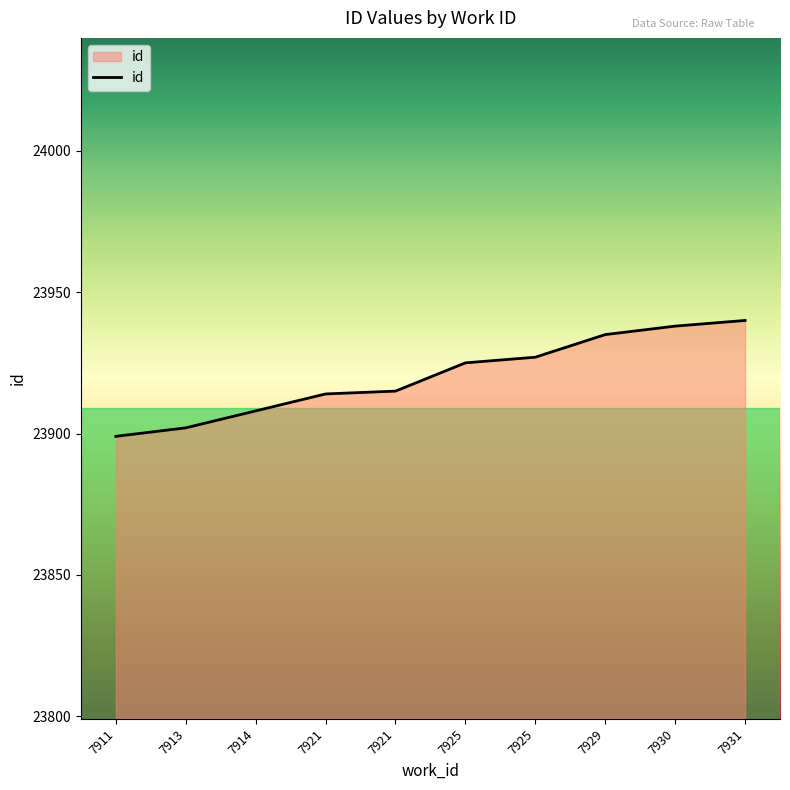

Read the value at 7931, to the nearest 5.

23940